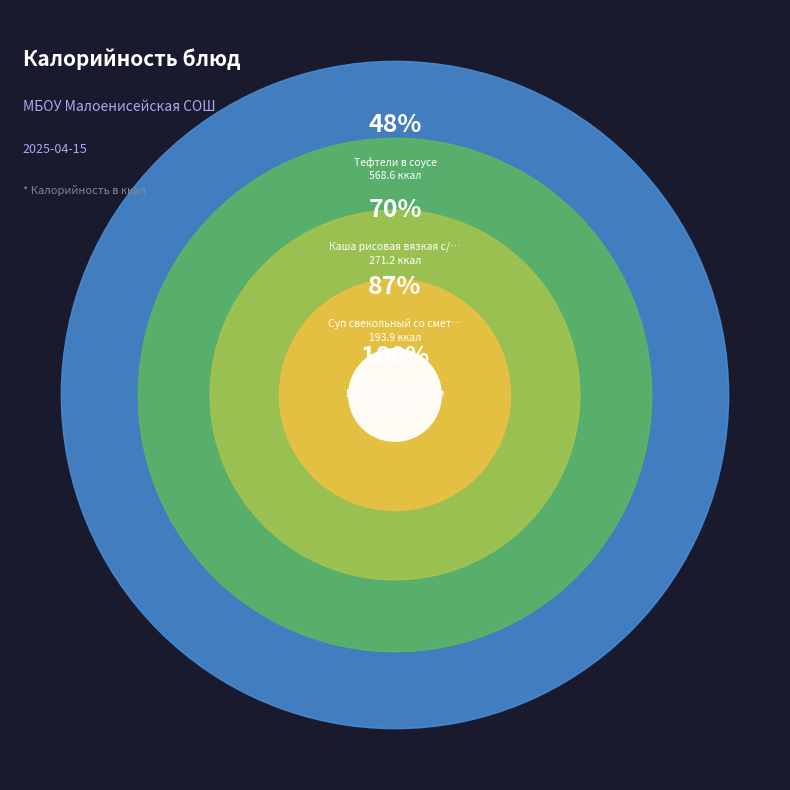

Is the sum of Макароны отварные с/м and Чай с сахаром greater than half?

No